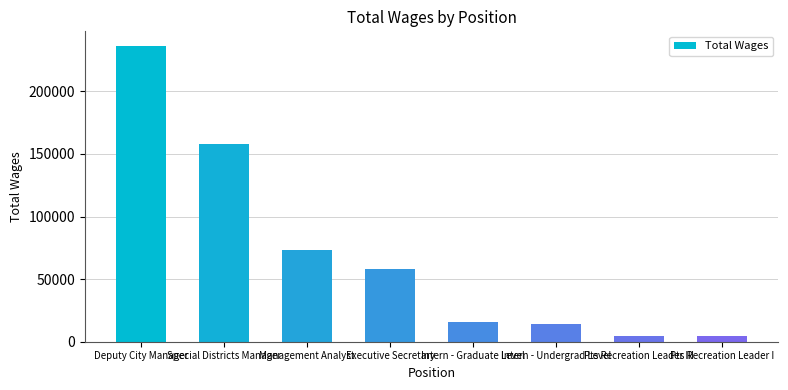

The chart shows a value of 4172 at Pts Recreation Leader I. True or false?

True